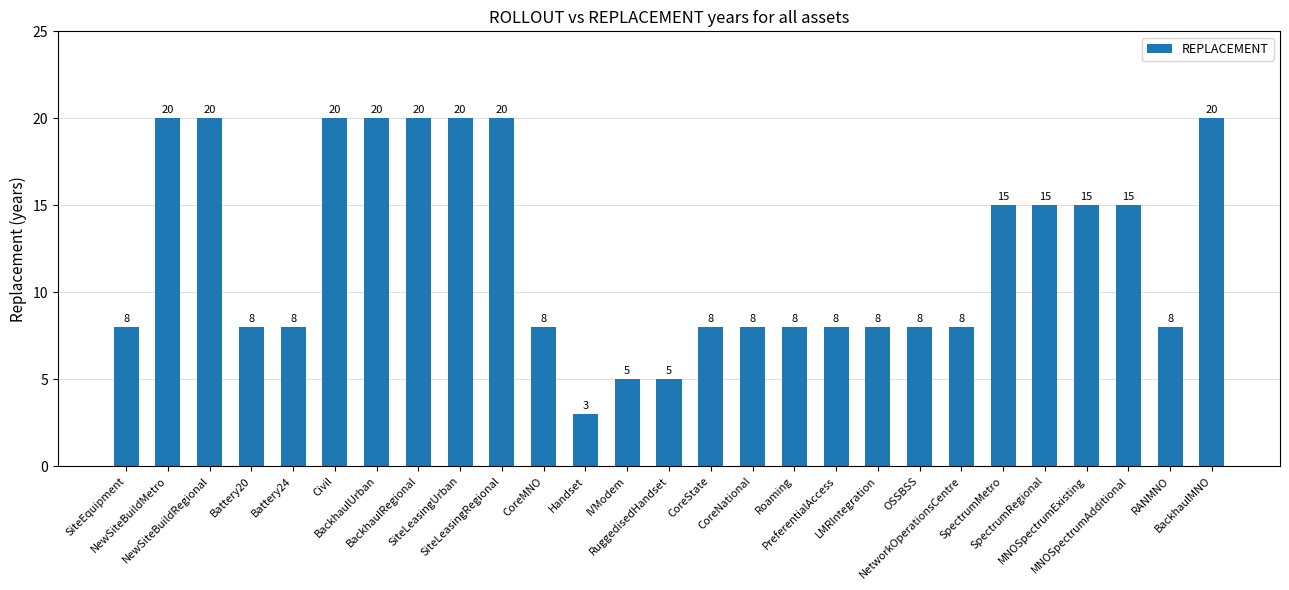

How many categories are shown in the chart?

27